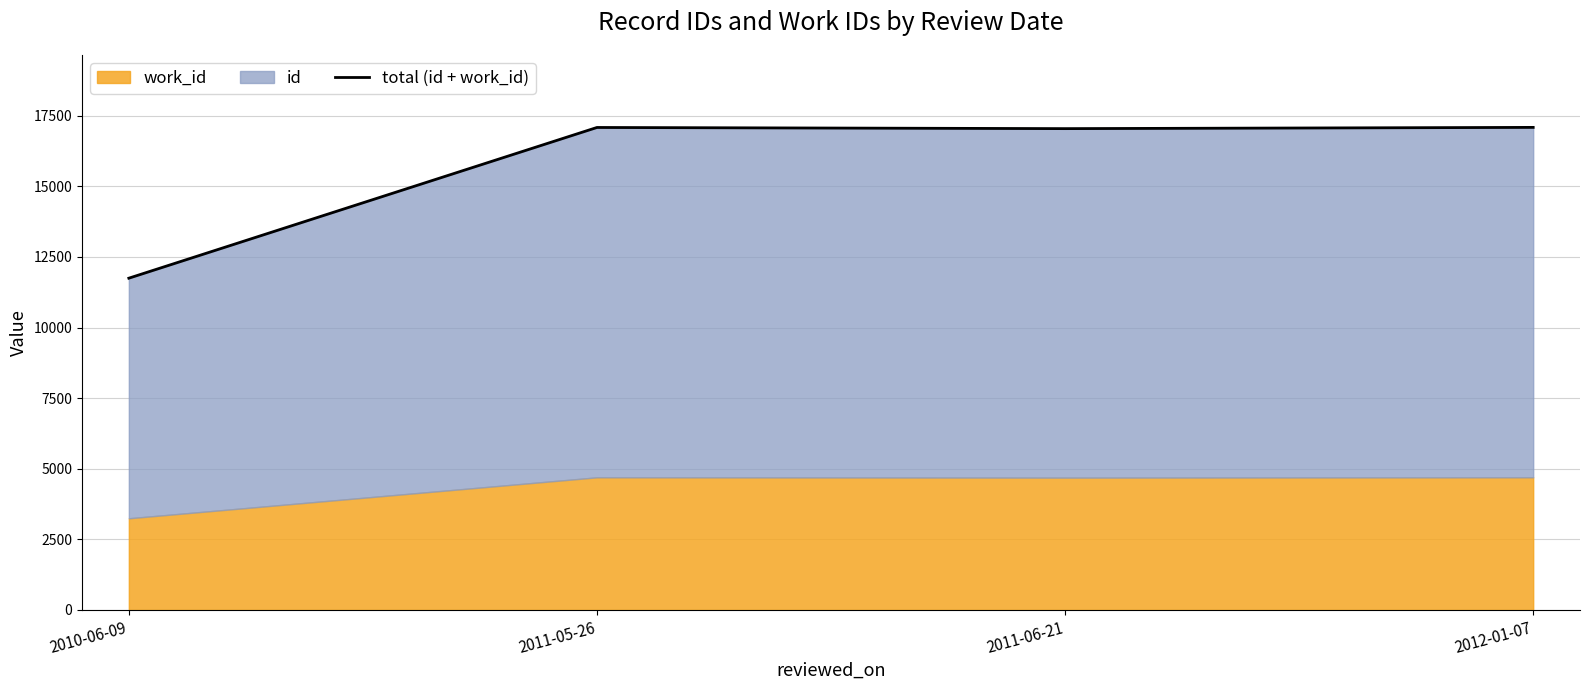

Which category has the lowest value across all series?

2010-06-09